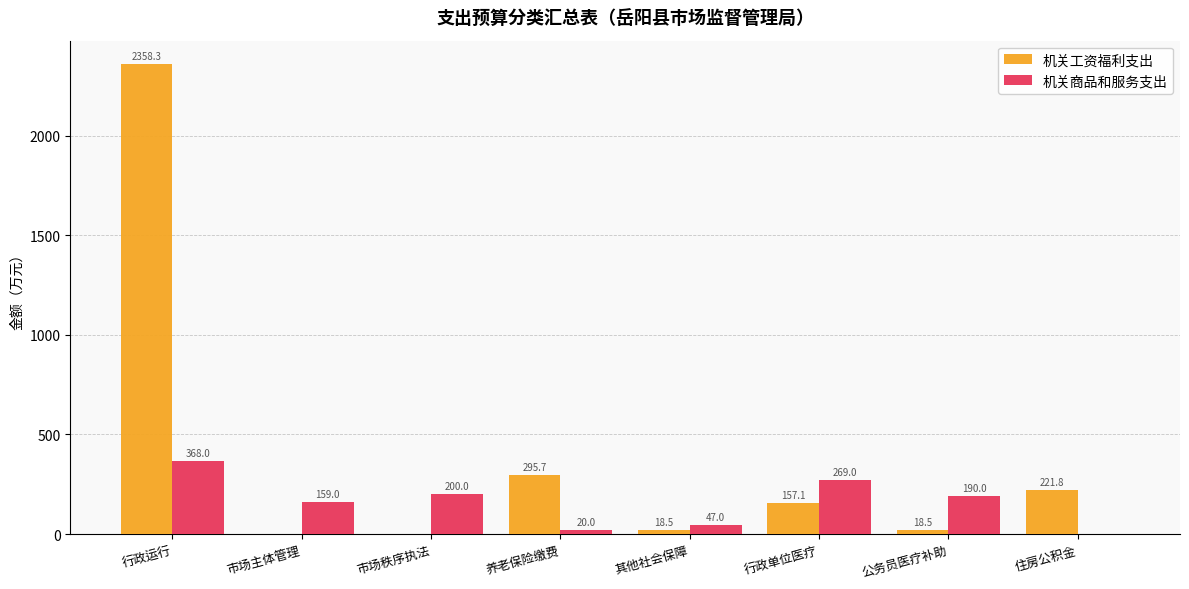

What is the sum of all 机关商品和服务支出 values?

1253.0